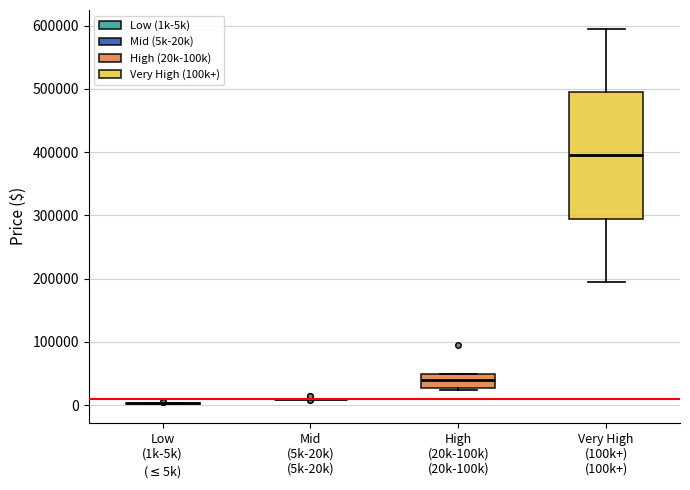

Reading left to right, transcribe this box plot: for each box, give where its median line is, the range the box spans, and where its two whiskers end, as read against the y-axis. The values are not printed on the chart, so give them approximately, as read against the axis.

Low (1k-5k) ($\leq$5k): box collapsed to a line at 0, whiskers 0 to 0
Mid (5k-20k) (5k-20k): box collapsed to a line at 10000, whiskers 10000 to 10000
High (20k-100k) (20k-100k): median 40000, box 30000 to 50000, whiskers 20000 to 50000
Very High (100k+) (100k+): median 390000, box 290000 to 490000, whiskers 190000 to 590000